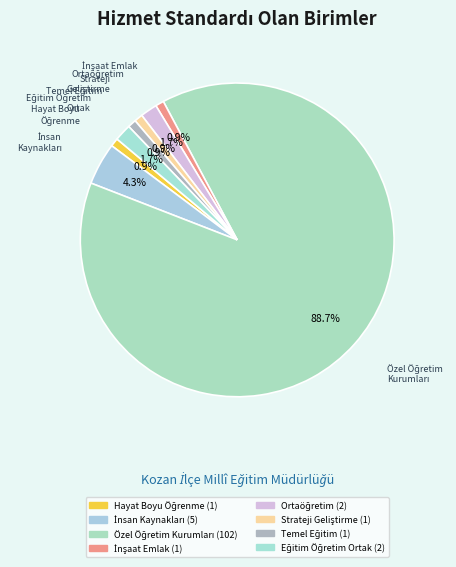

How many slices are in this pie chart?

8